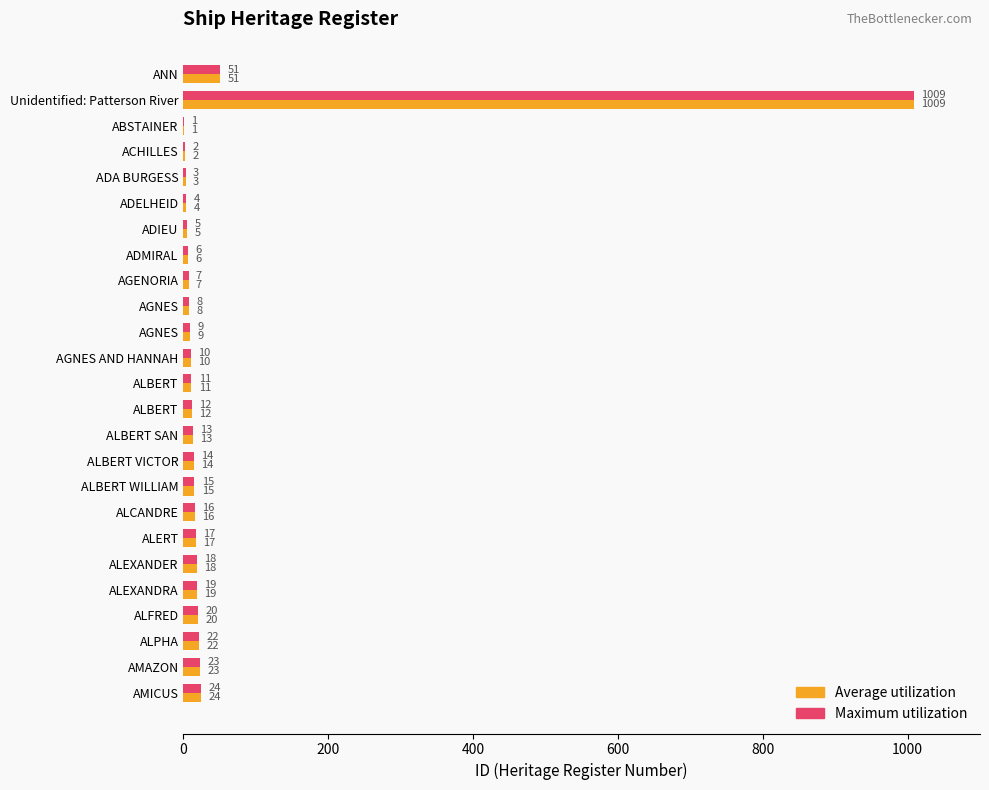

How many distinct data groups are displayed?

2